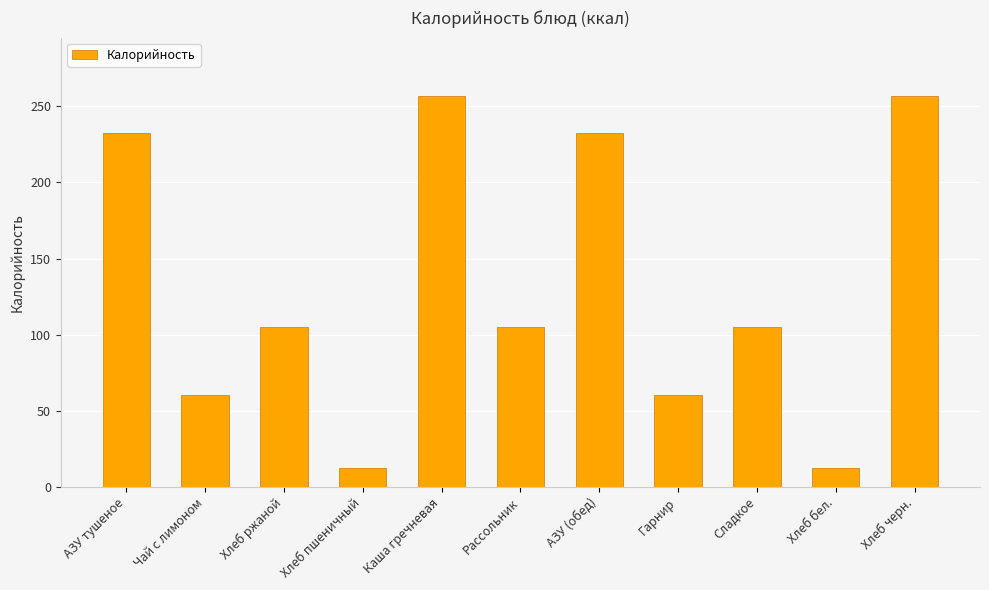

Reading right to left, what are all the values shown in this chart?

Хлеб черн.=256.7	Хлеб бел.=12.1	Сладкое=105.0	Гарнир=60.0	АЗУ (обед)=232.5	Рассольник=105.0	Каша гречневая=256.7	Хлеб пшеничный=12.1	Хлеб ржаной=105.0	Чай с лимоном=60.0	АЗУ тушеное=232.5